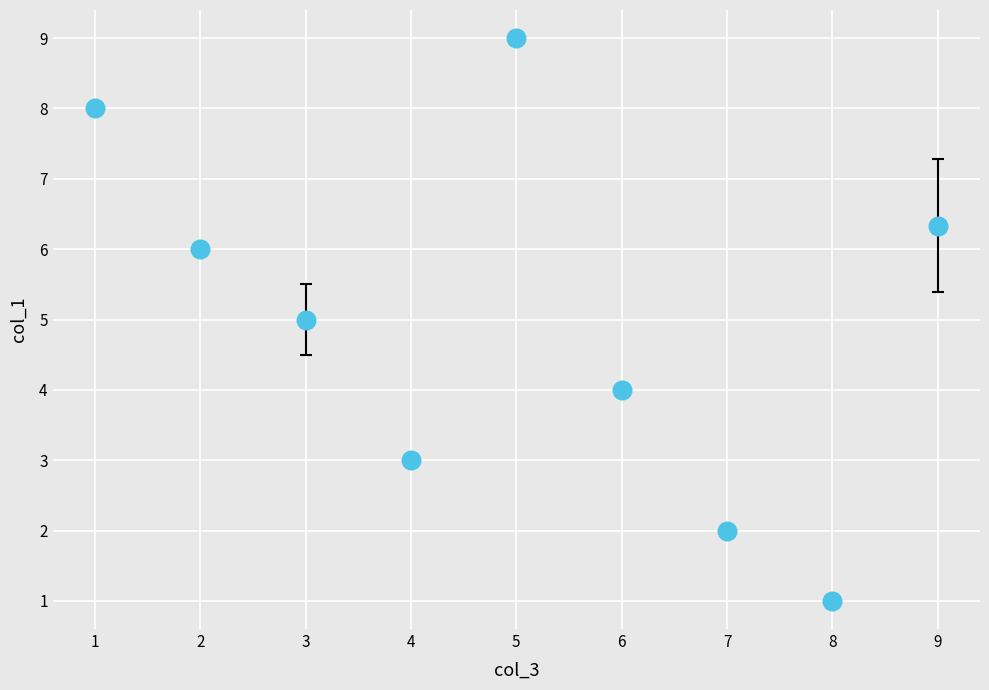

What is the average Y value?

4.9